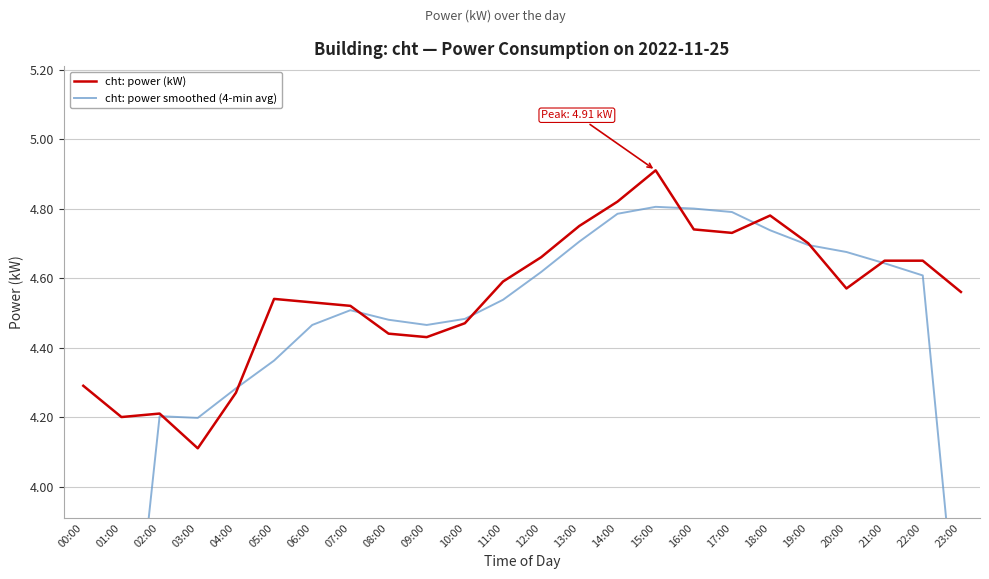

True or false: cht: power smoothed (4-min avg) has more than 2 points higher than both neighbors.

True